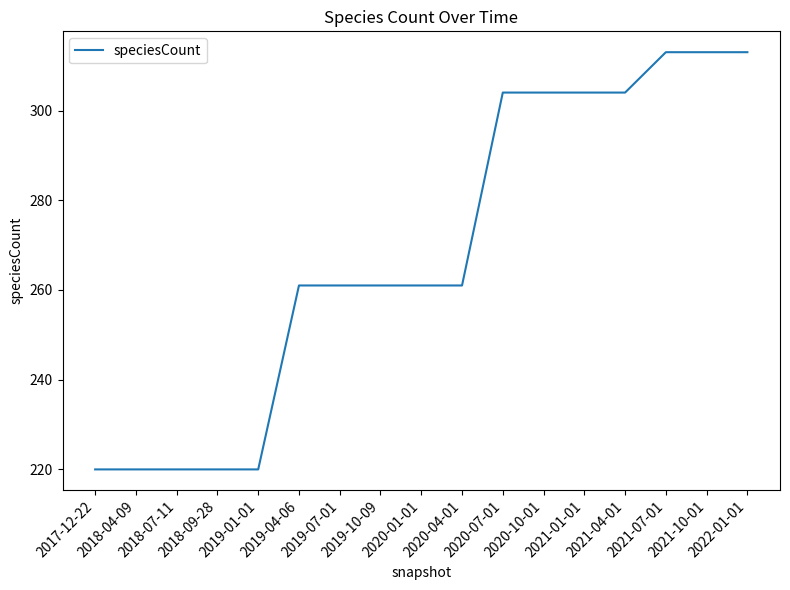

What is the difference between the maximum and minimum values?

93